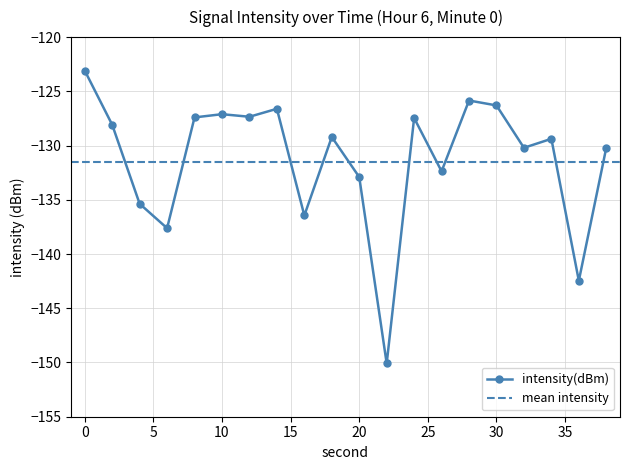

Does the chart display data point markers on the line(s)?

Yes